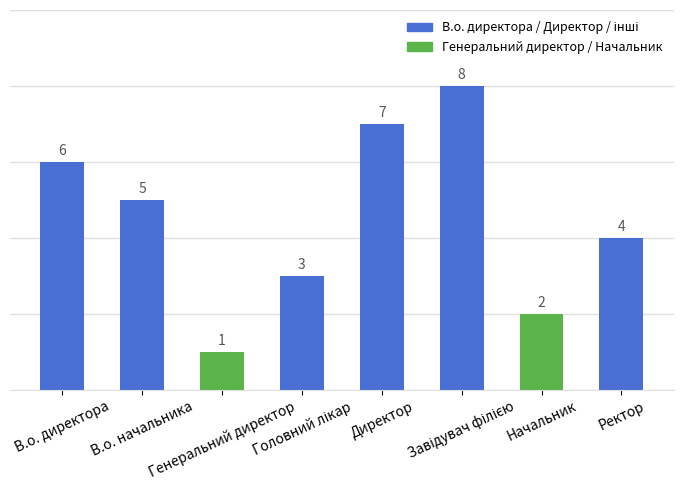

Which has a higher value, Директор or В.о. начальника?

Директор